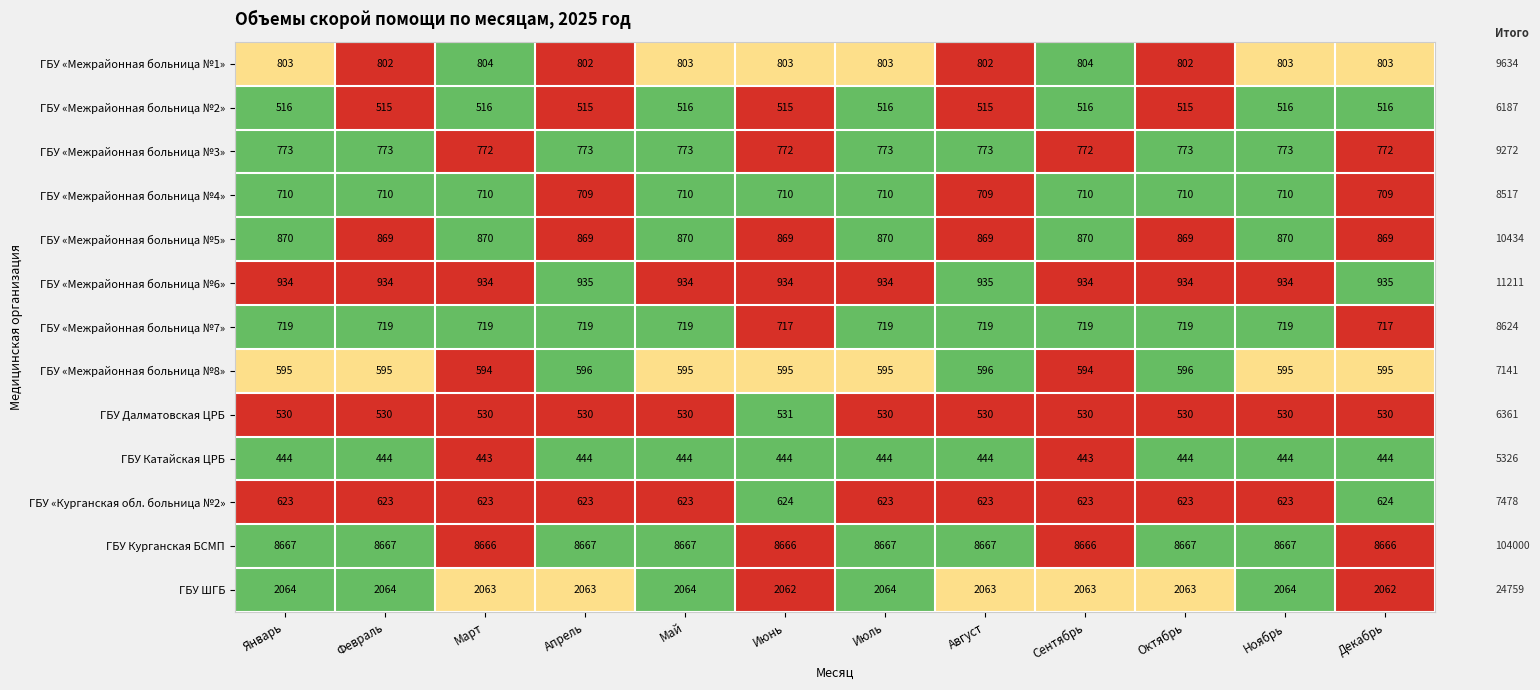

How many data points does each series have?

12